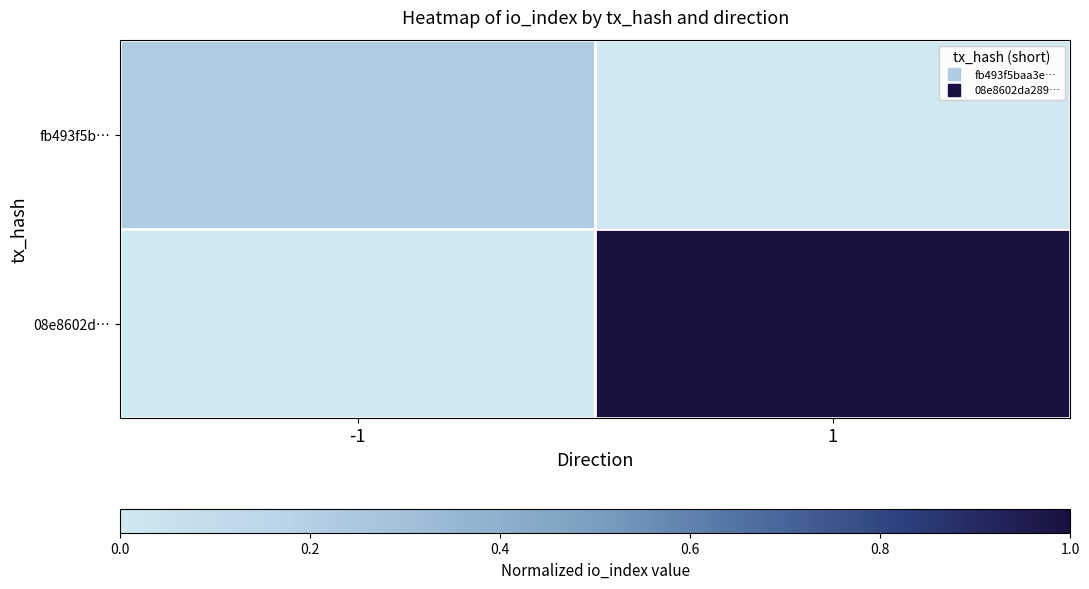

Reading right to left, extract all data points from this chart.

fb493f5b…: 1=0.0	-1=0.2
08e8602d…: 1=1.0	-1=0.0